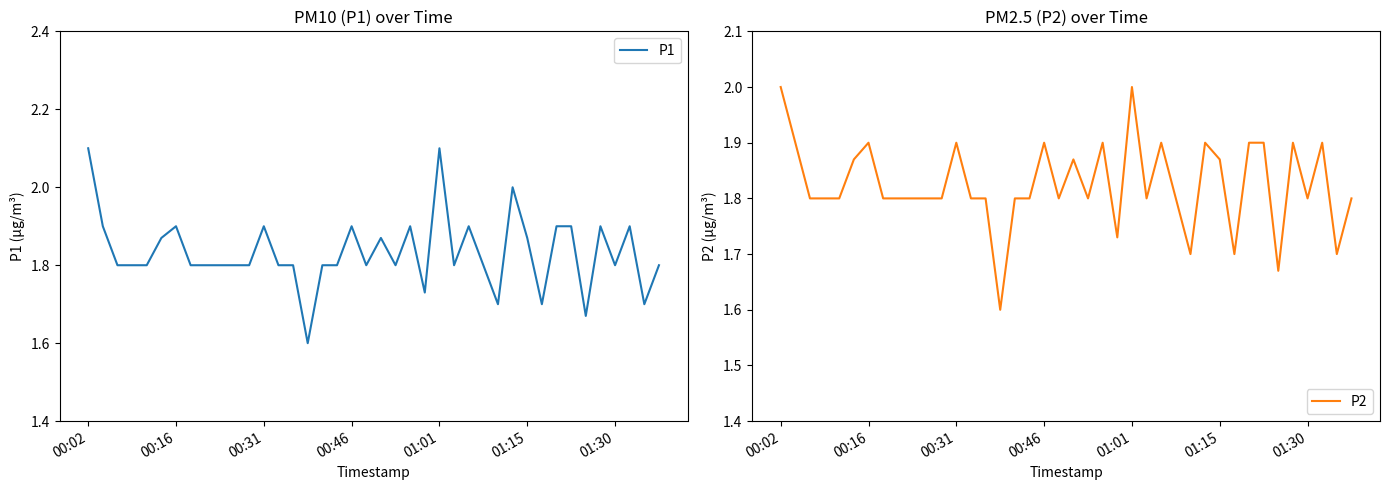

True or false: P1 has a value of 1.9 at 26.

True